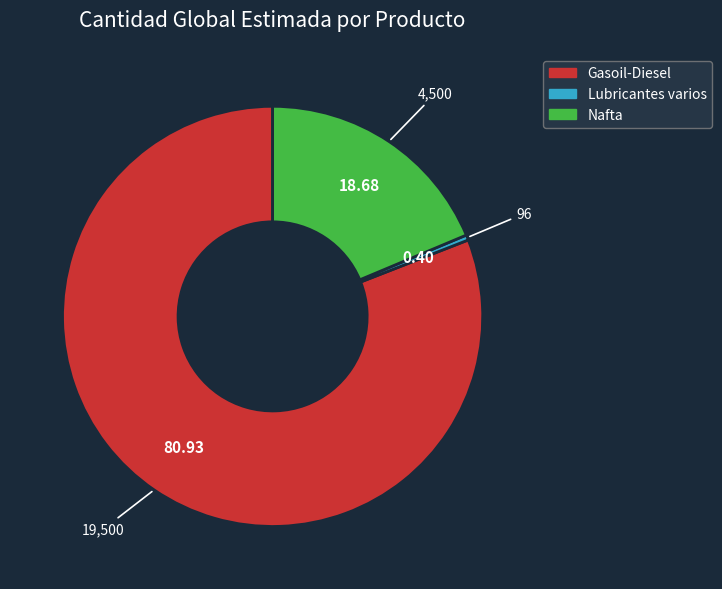

Is there a majority slice in this chart?

Yes